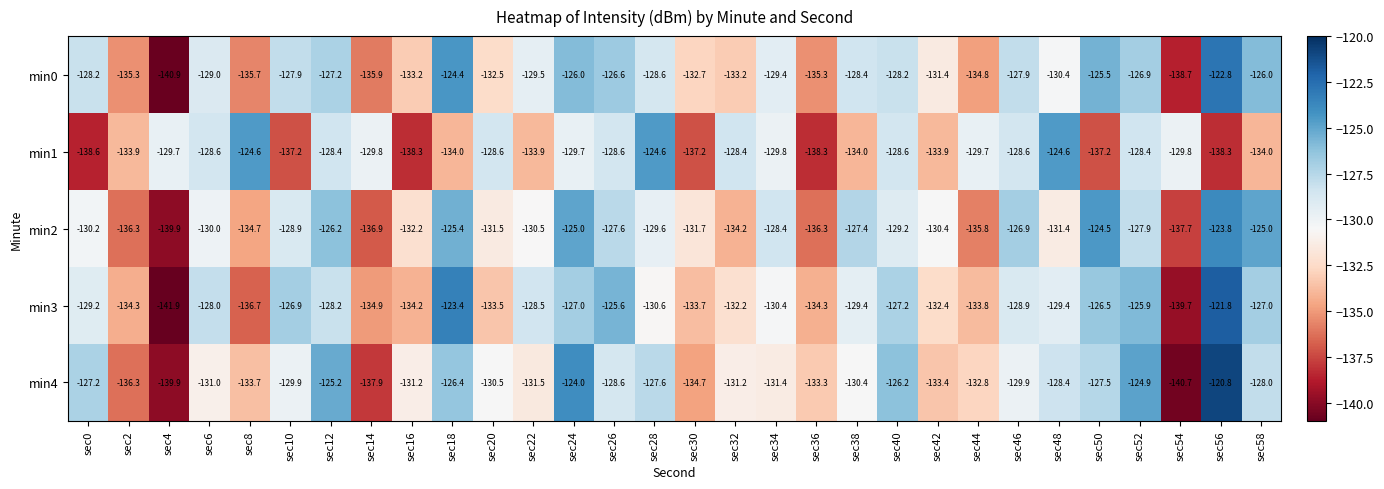

What value does the min2 series have at sec2?

-136.3